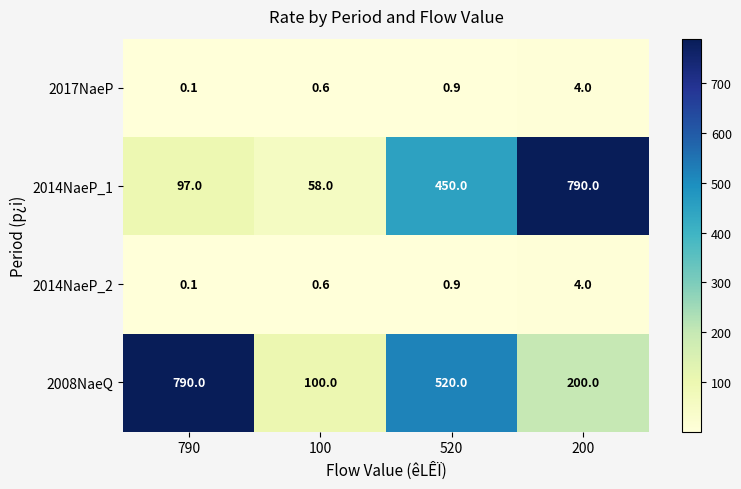

Reading left to right, extract all data points from this chart.

2017NaeP: 790=0.1	100=0.6	520=0.9	200=4.0
2014NaeP_1: 790=97.0	100=58.0	520=450.0	200=790.0
2014NaeP_2: 790=0.1	100=0.6	520=0.9	200=4.0
2008NaeQ: 790=790.0	100=100.0	520=520.0	200=200.0